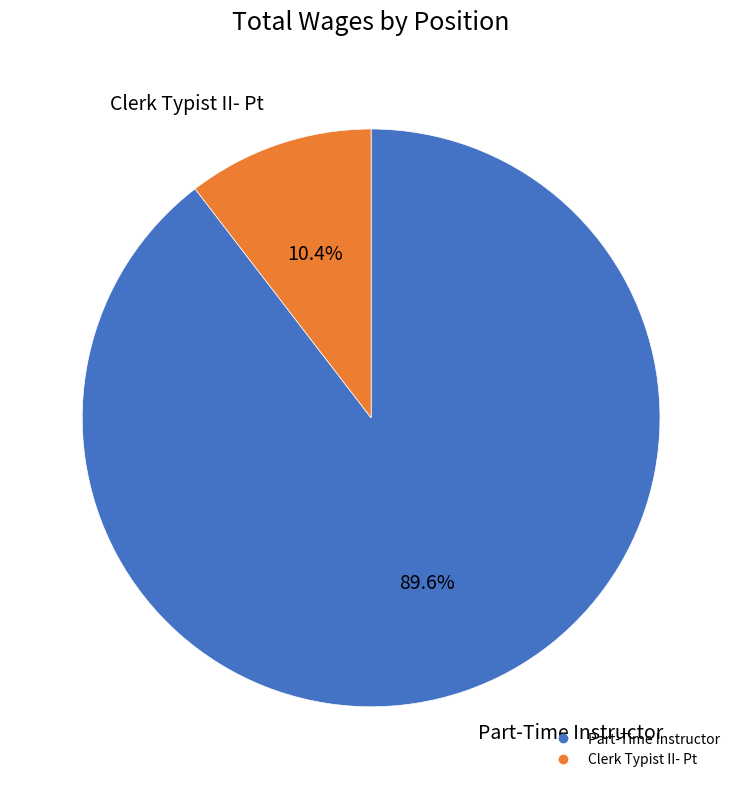

How many segments does this pie chart have?

2